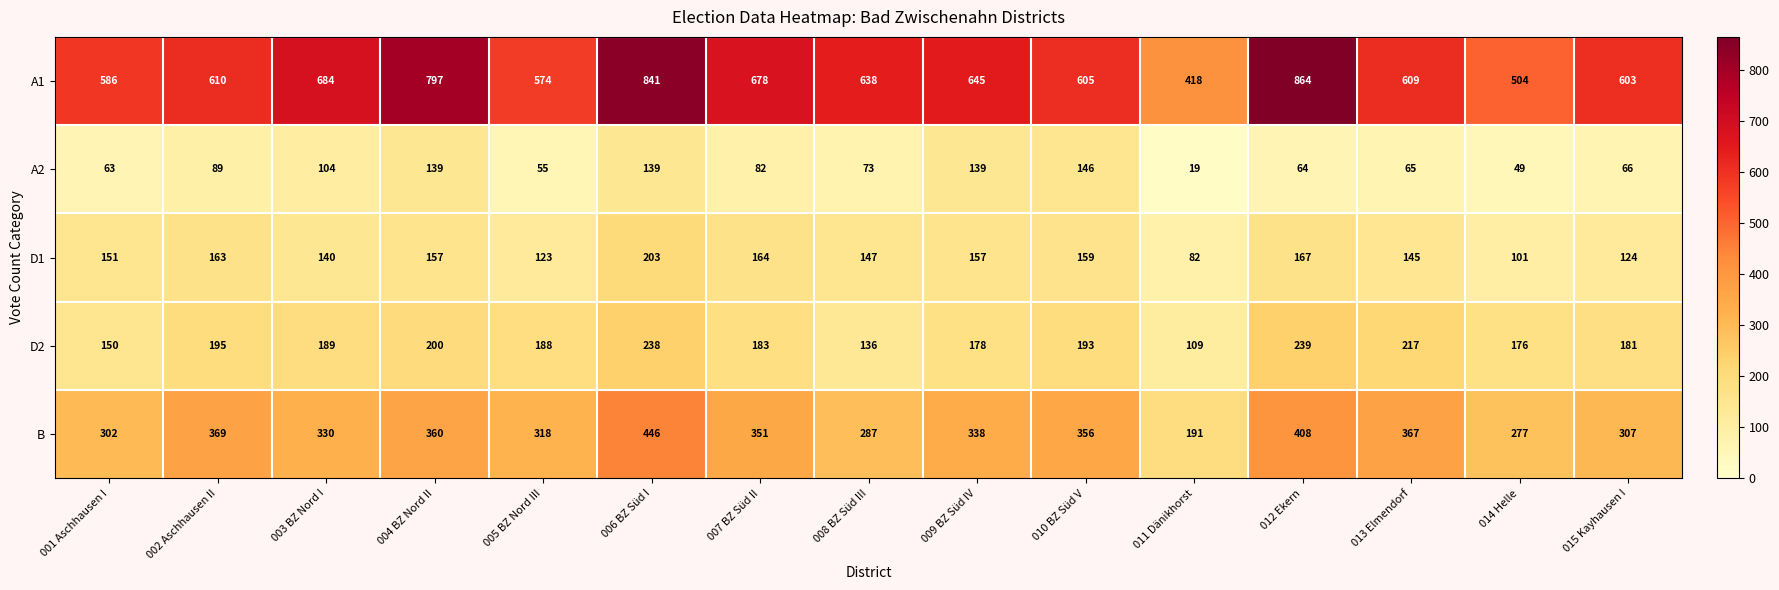

How many categories are shown in the chart?

15